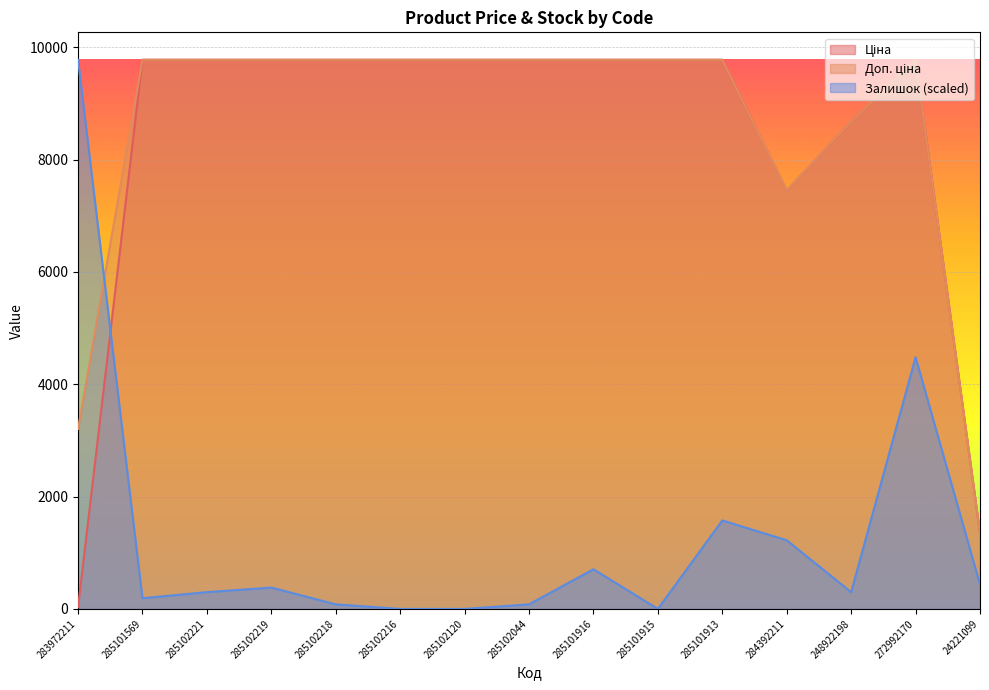

What is the sum of the Ціна values at 285101916 and 248922198?

18455.0